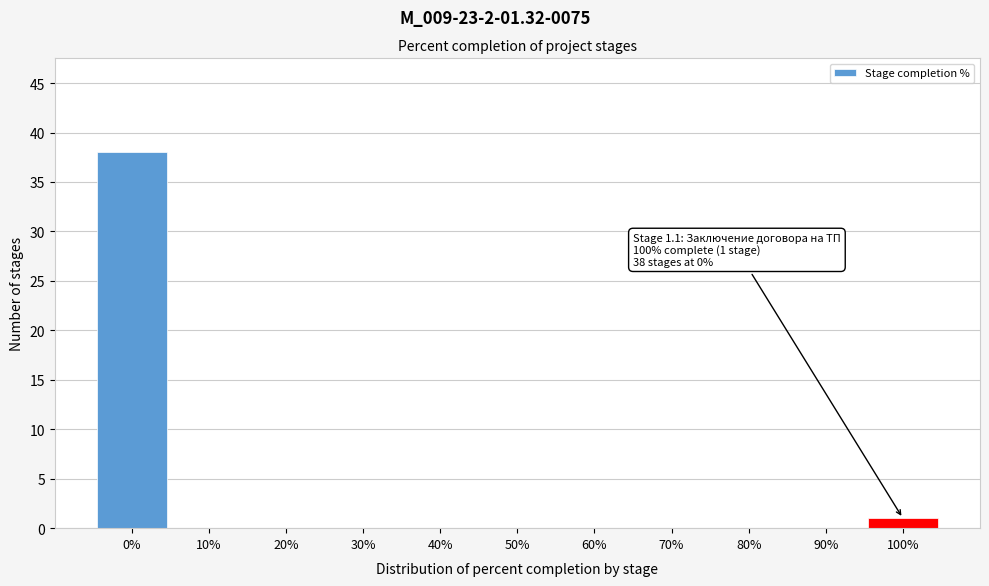

Reading left to right, what are all the values shown in this chart?

0%=38	10%=0	20%=0	30%=0	40%=0	50%=0	60%=0	70%=0	80%=0	90%=0	100%=1